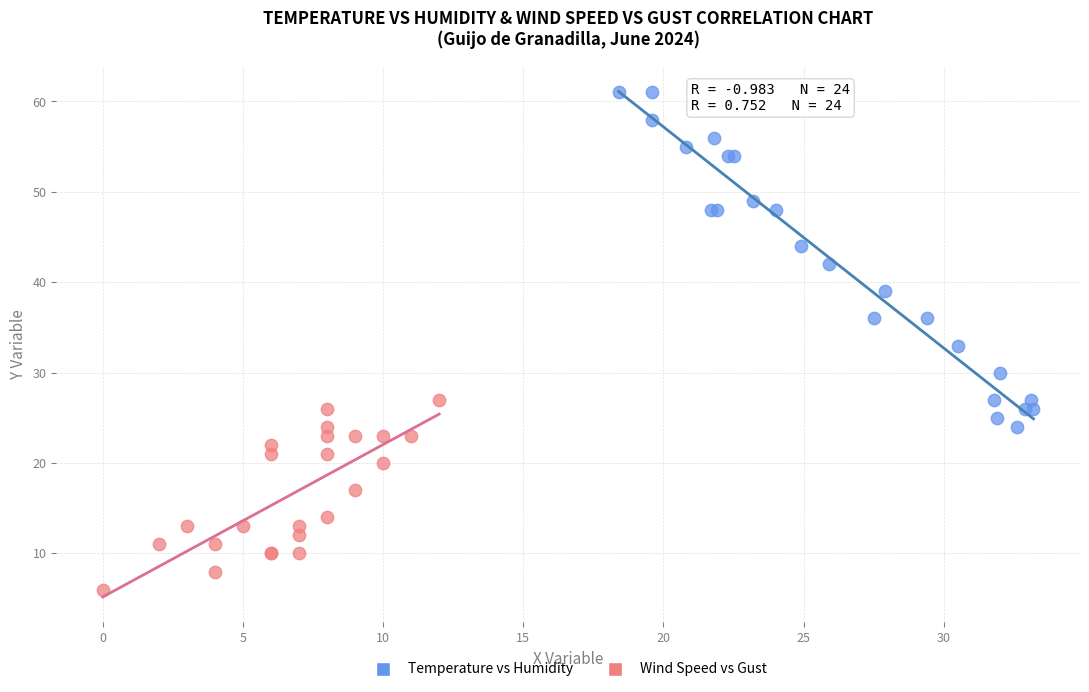

Which series reaches the maximum Y coordinate?

Temperature vs Humidity